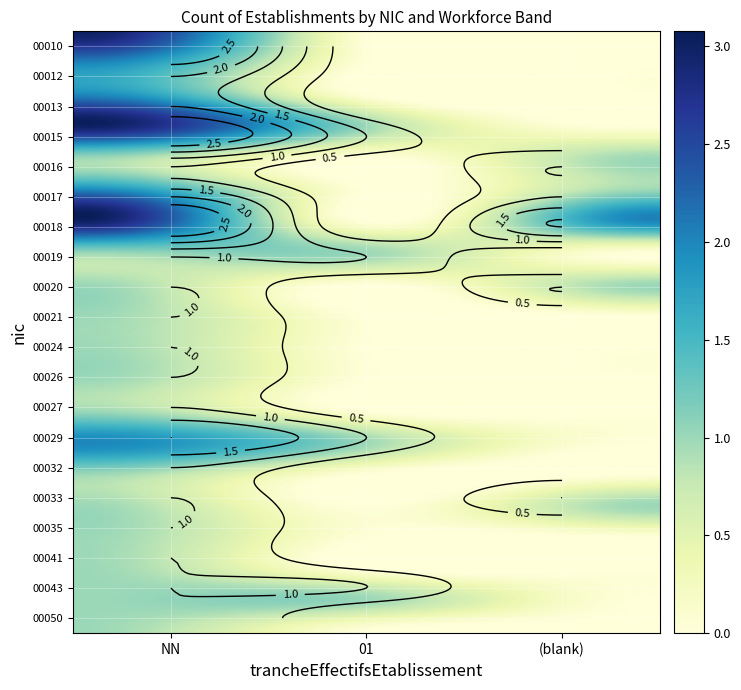

Is it true that 00050 equals 1 at NN?

True